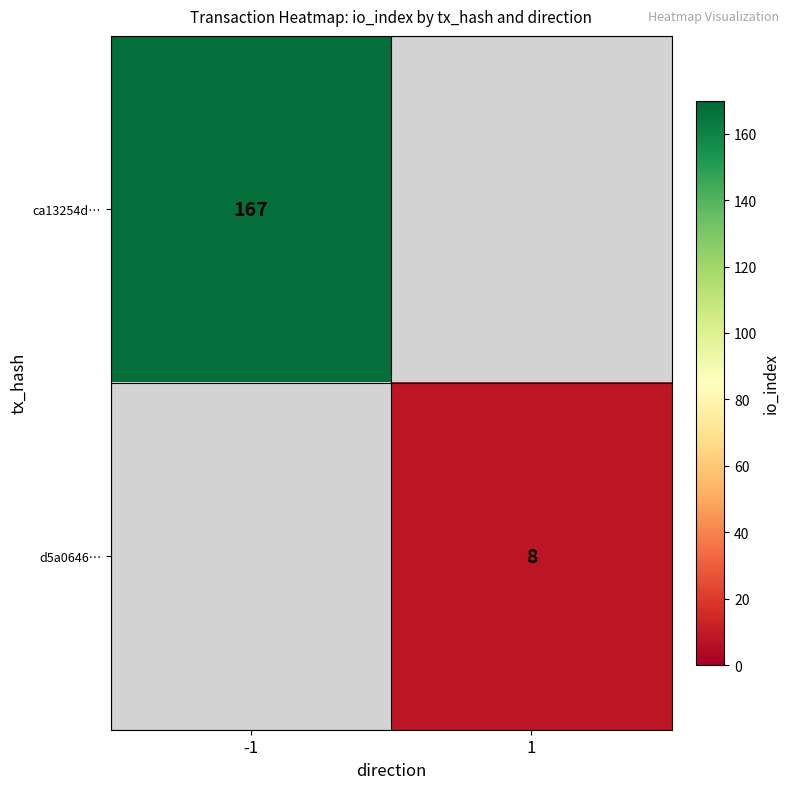

True or false: ca13254d… has a value of 36 at -1.

False